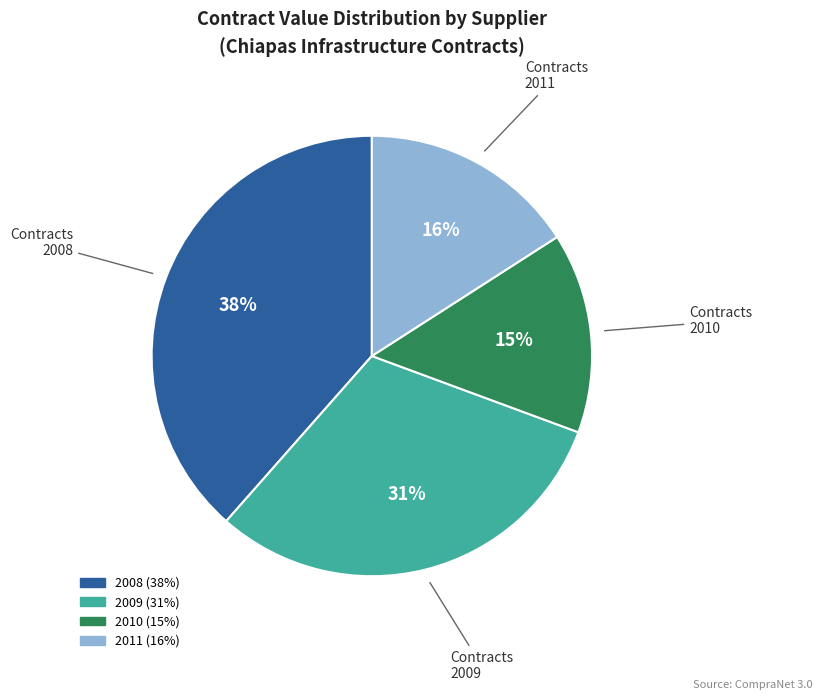

Is there a majority slice in this chart?

No